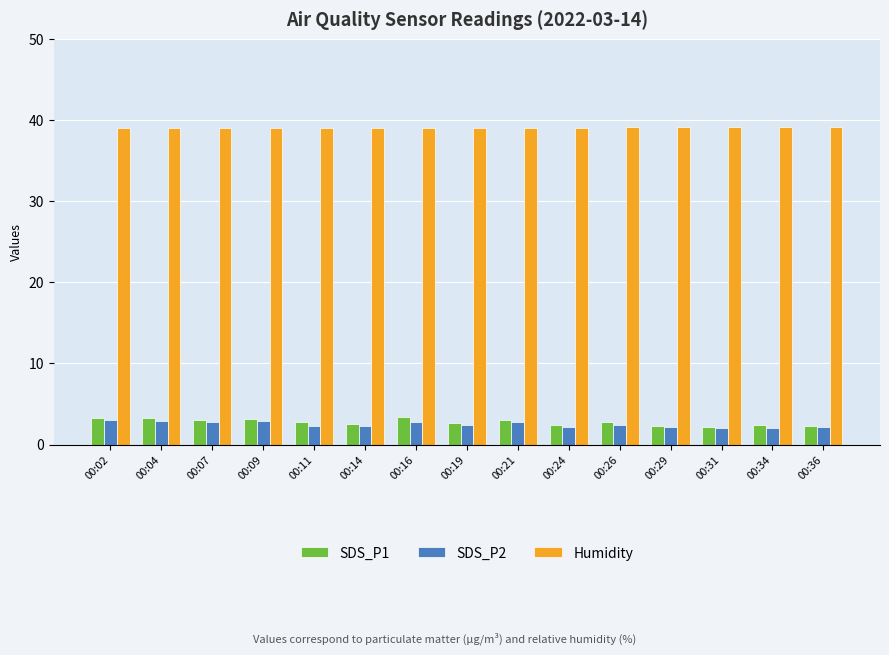

Which series has the widest spread of values?

SDS_P1